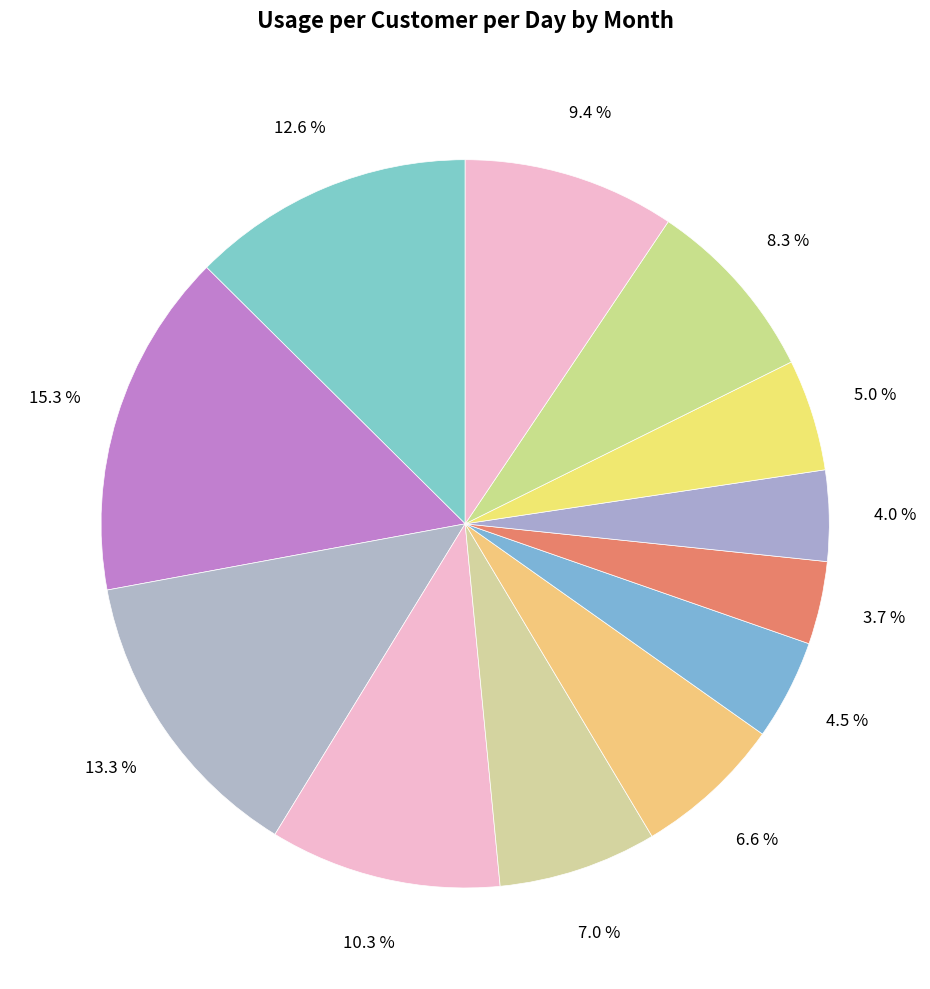

What is the largest slice in the pie chart?

Feb